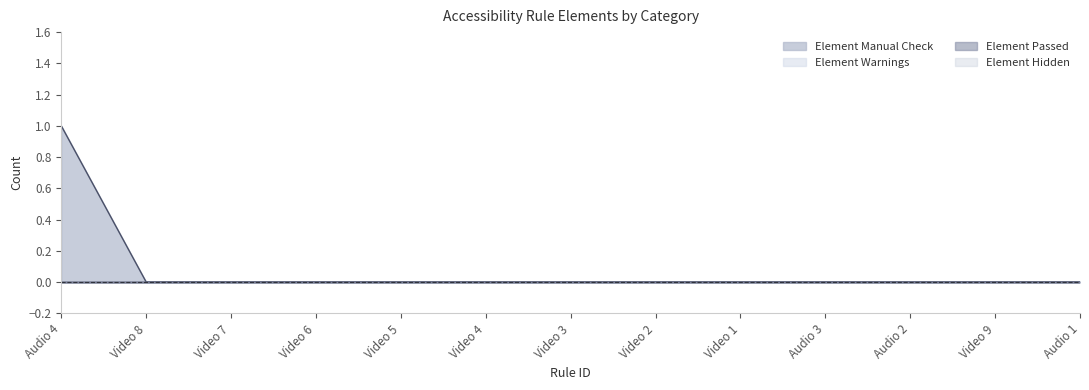

Rank the series at Audio 3 from lowest to highest value.

Element Manual Check, Element Warnings, Element Passed, Element Hidden